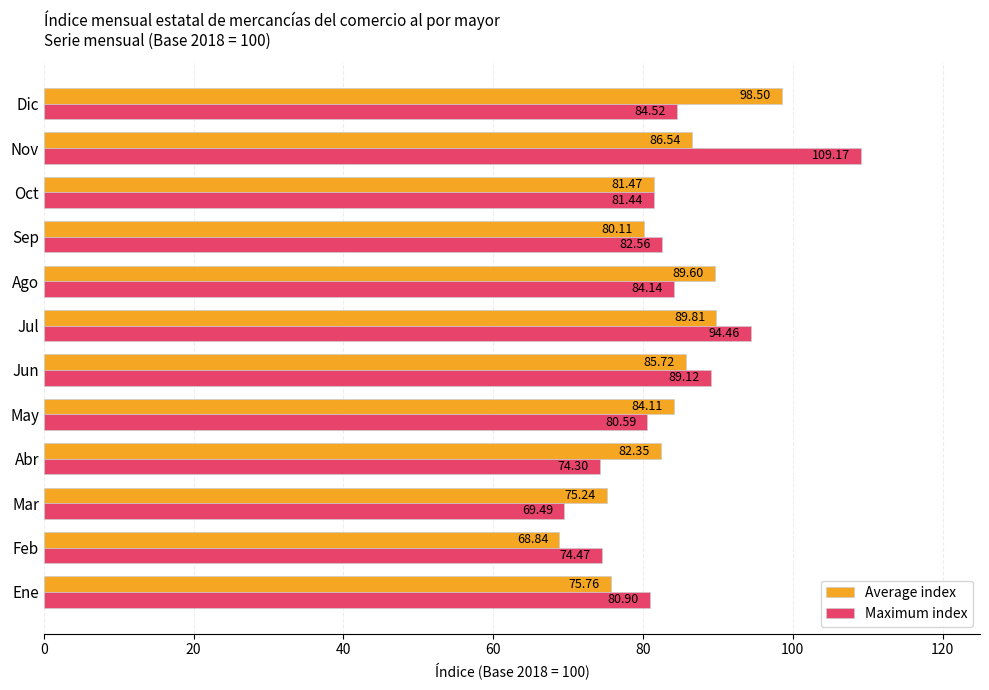

What is the difference between the maximum and minimum values in the Maximum index series?

39.7